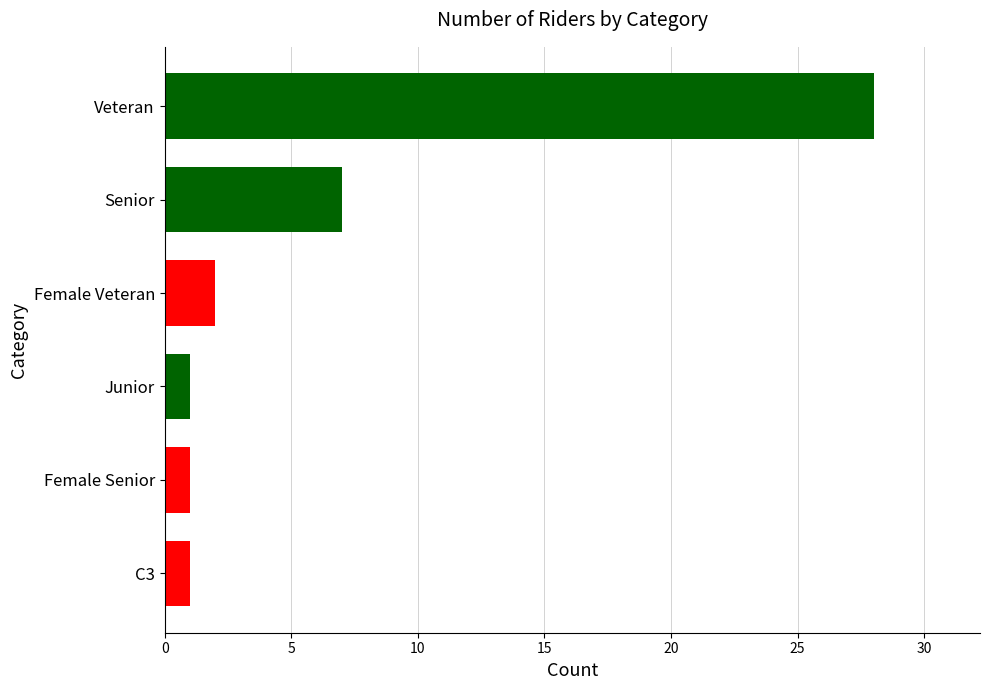

The chart shows a value of 7 at Senior. True or false?

True